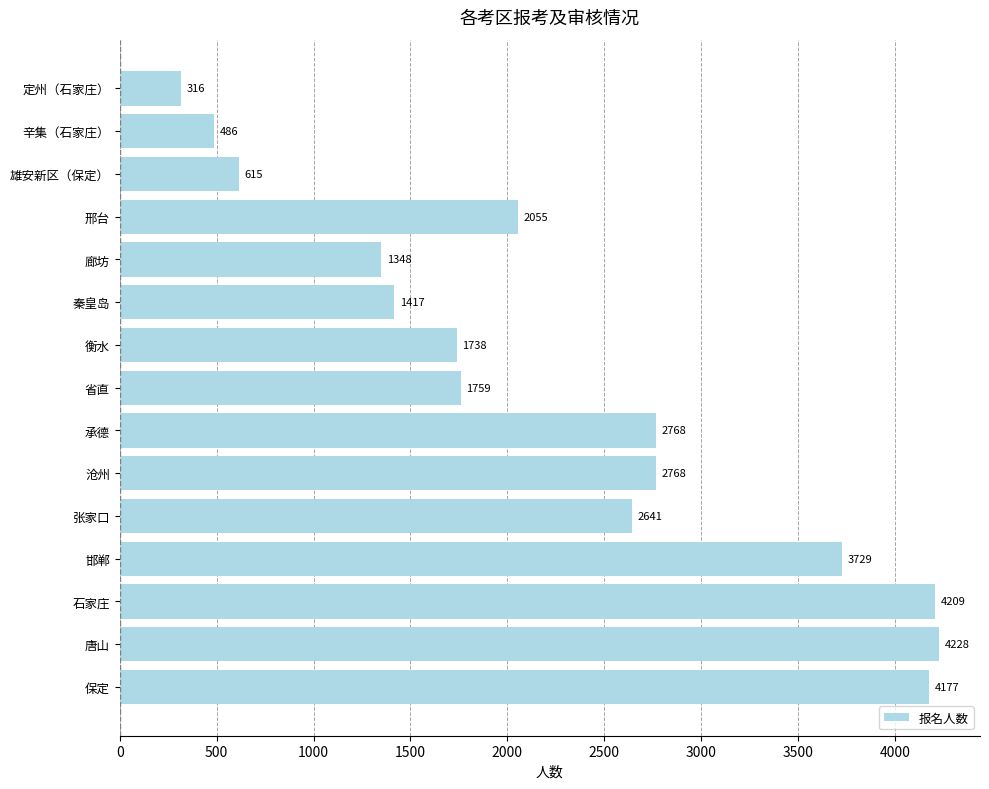

The value at 承德 is 2768. True or false?

True